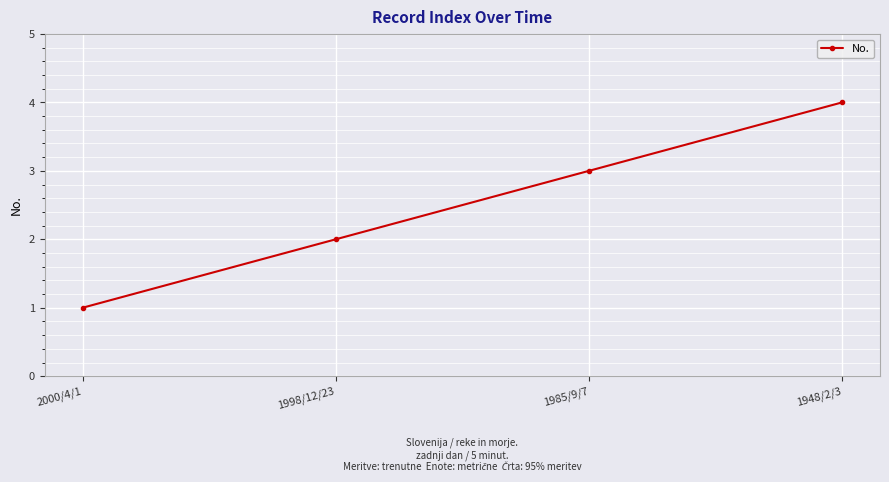

What is the approximate value at 2000/4/1?

1